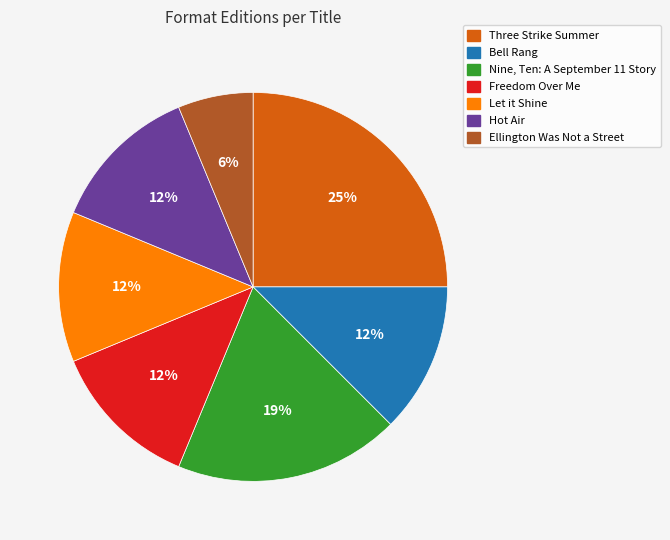

Which has a higher value, Bell Rang or Ellington Was Not a Street?

Bell Rang